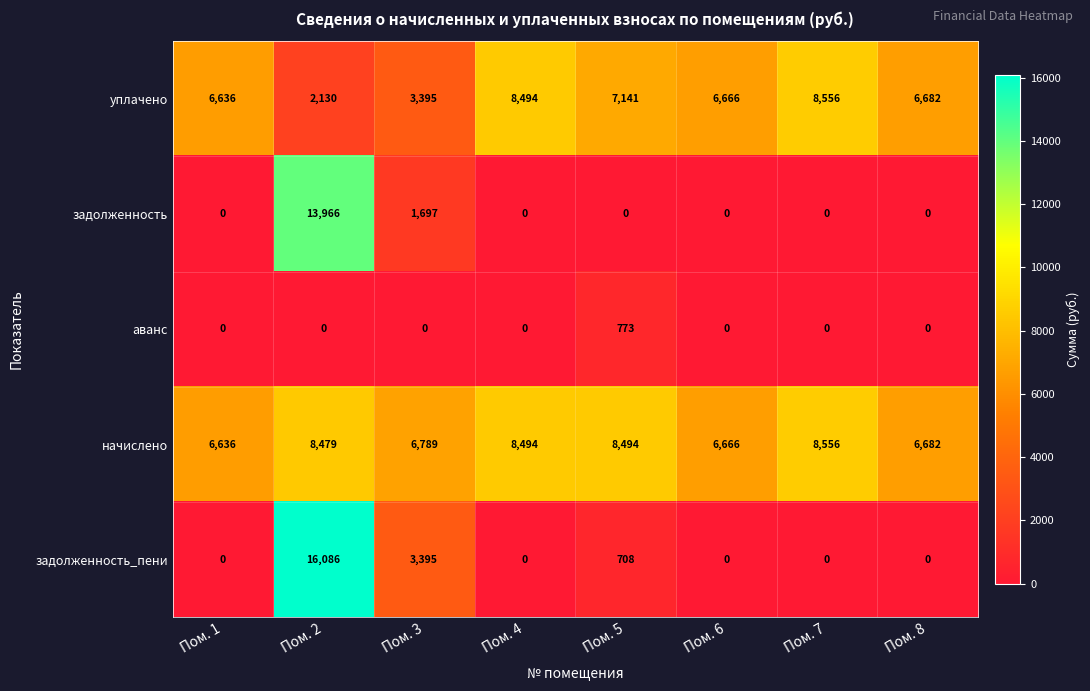

Is it true that задолженность equals 4856 at Пом. 6?

False